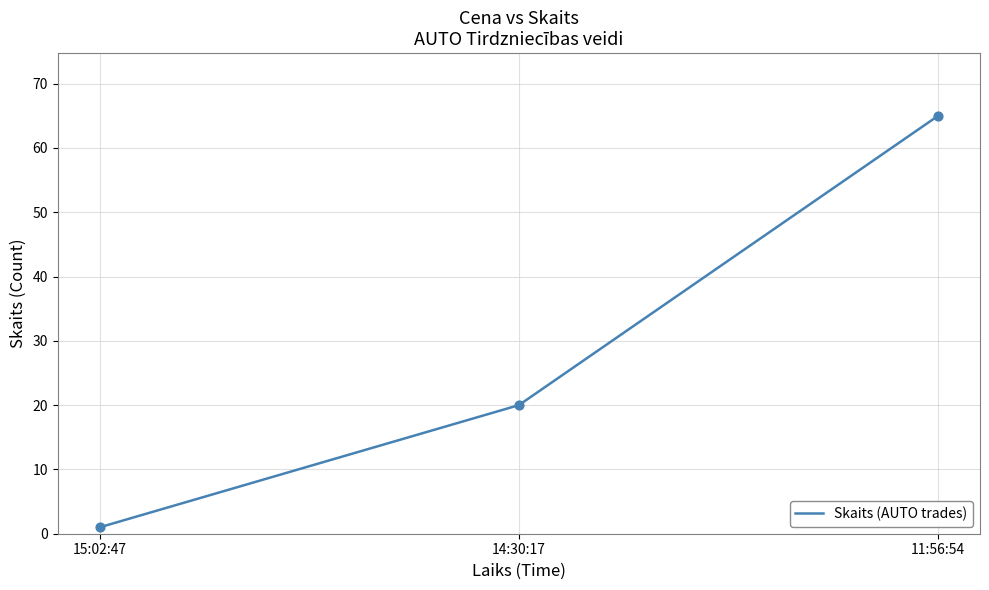

What is the change in value from 14:30:17 to 11:56:54?

+45